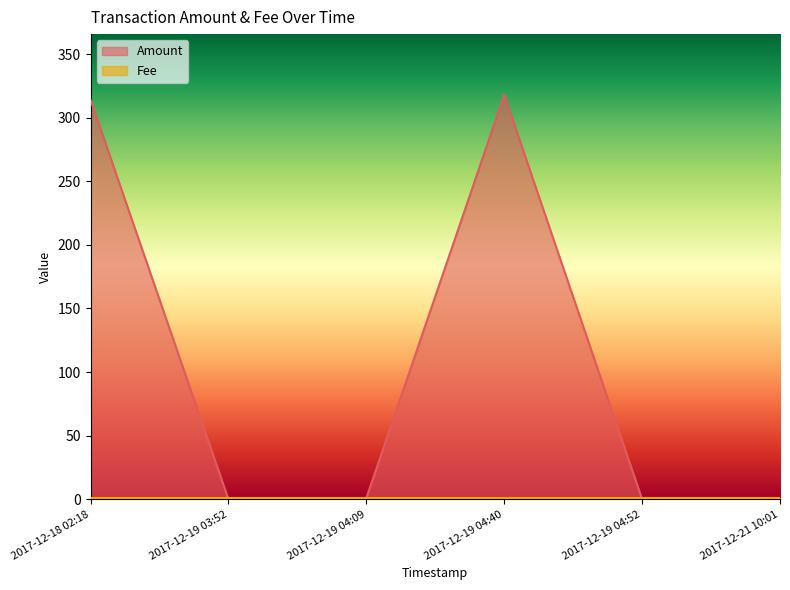

What is the average value?

106